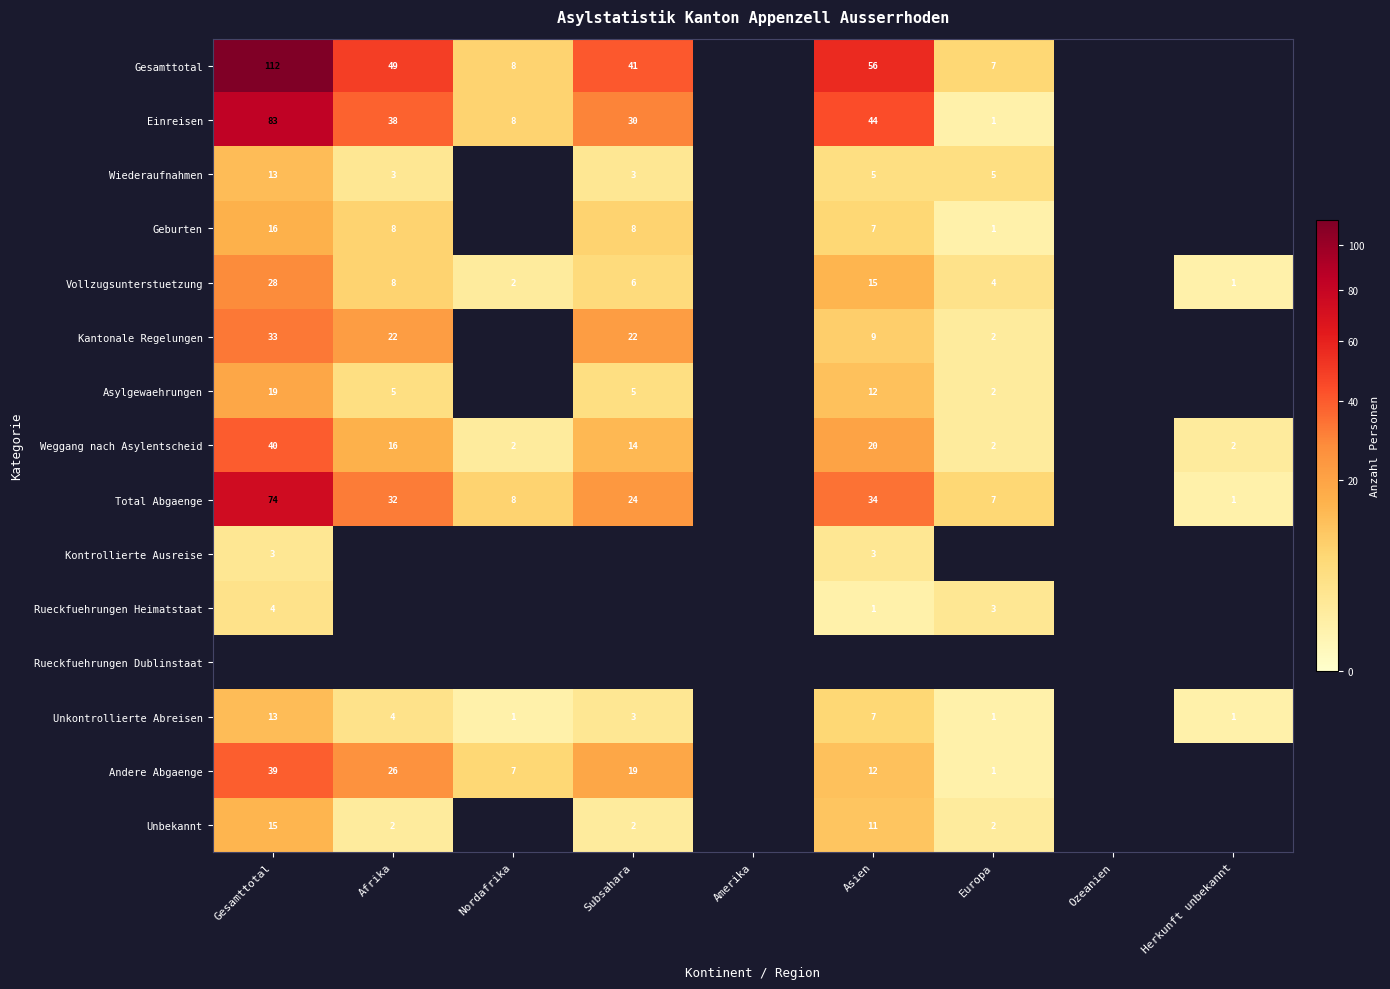

True or false: Weggang nach Asylentscheid has a value of 40 at Gesamttotal.

True